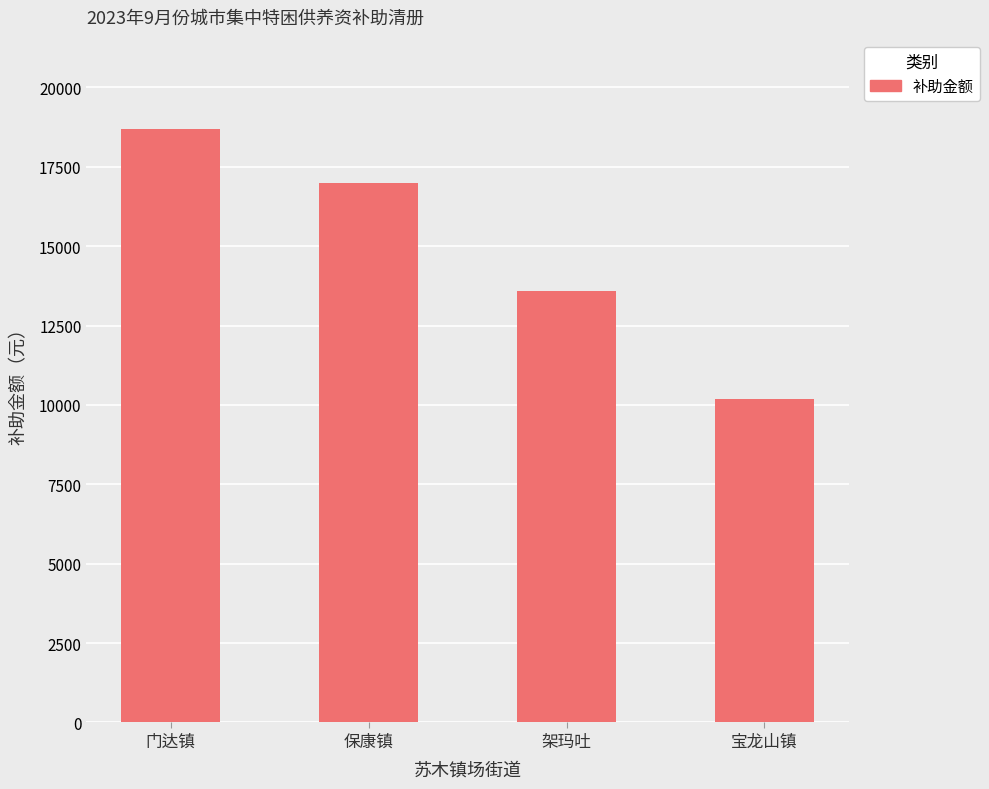

What is the change in value from 保康镇 to 宝龙山镇?

-6800